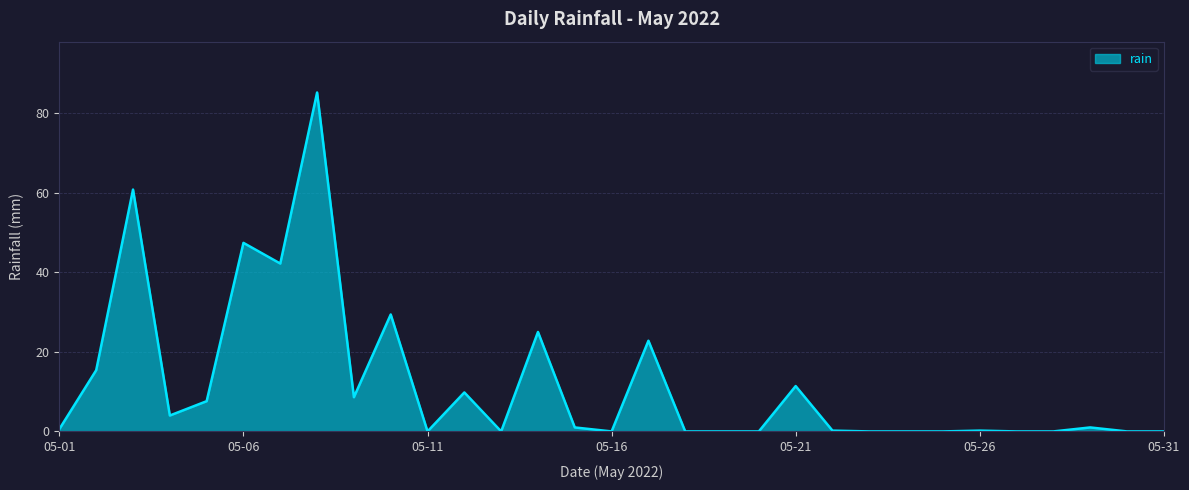

What is the difference between the maximum and minimum values?

85.2